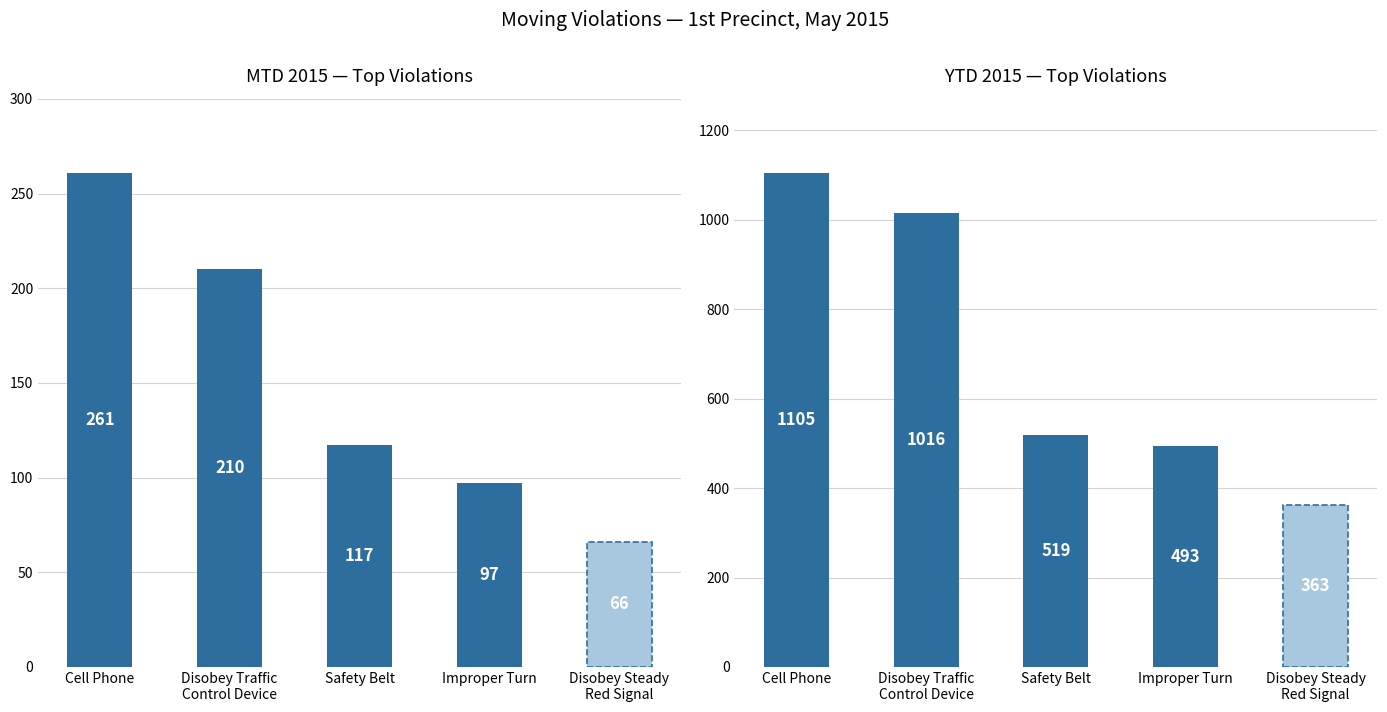

At which label does YTD 2015 first exceed 519?

Cell Phone